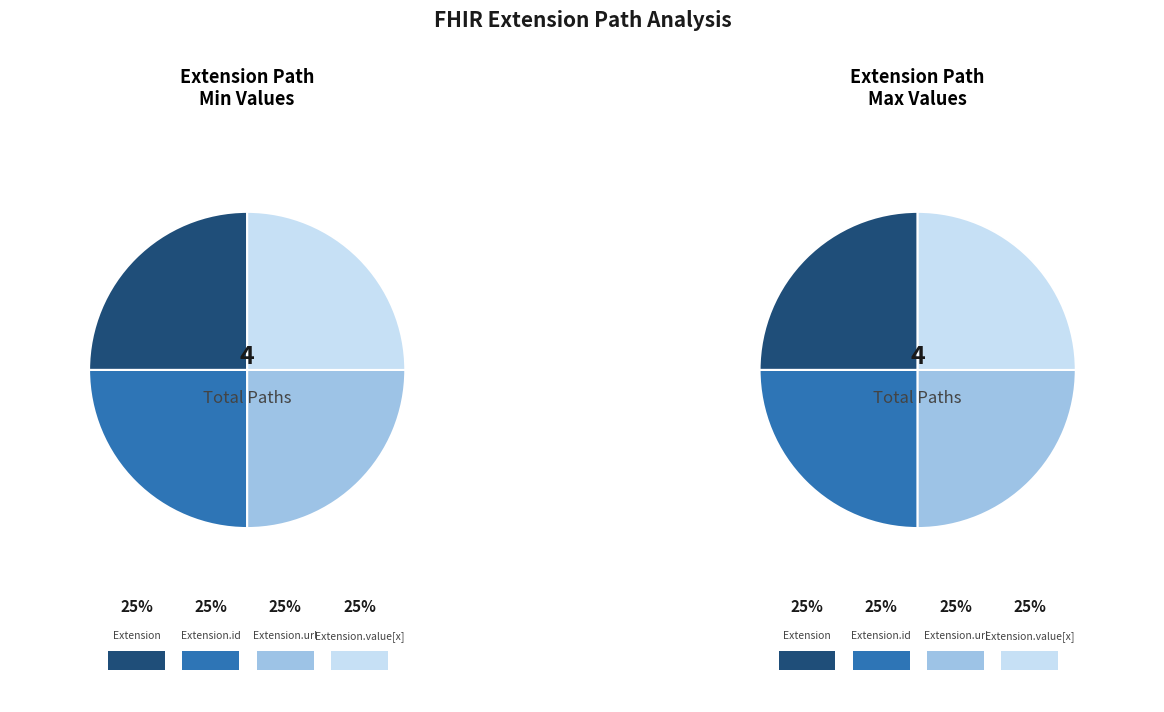

Count the number of slices in the pie.

4